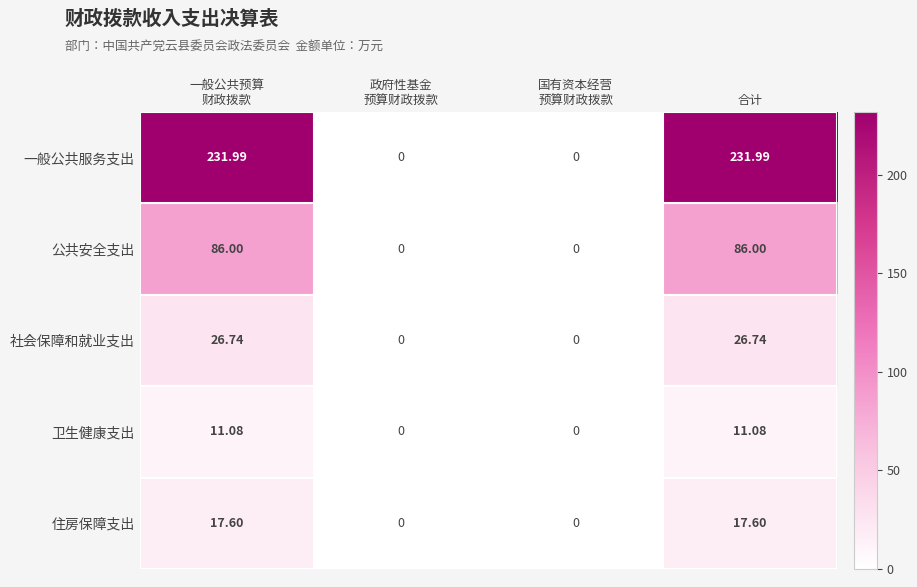

Which series has the largest total across all categories?

一般公共服务支出